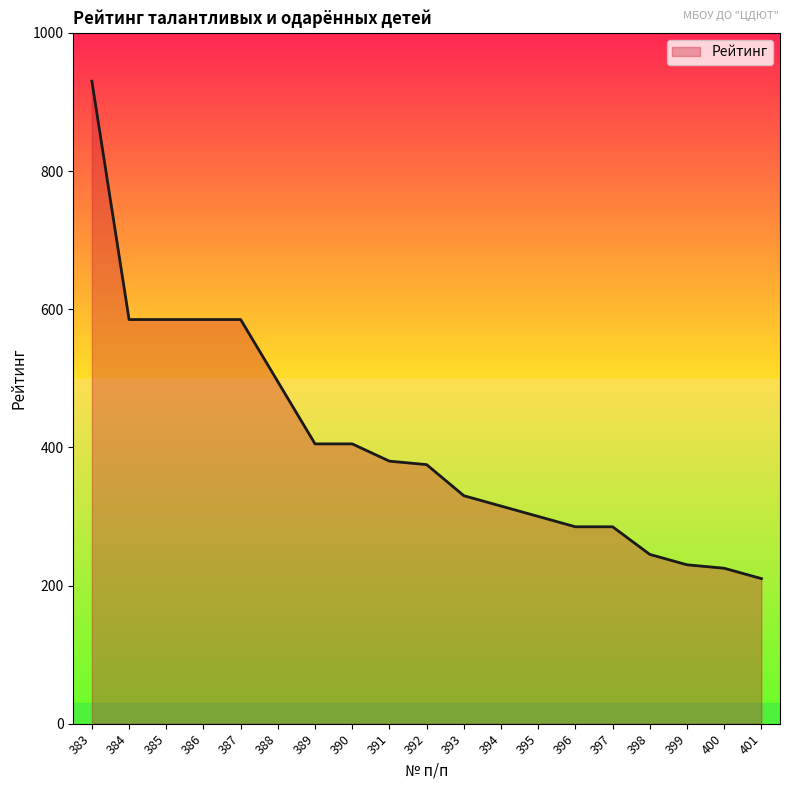

Where does the data first go above 375?

383